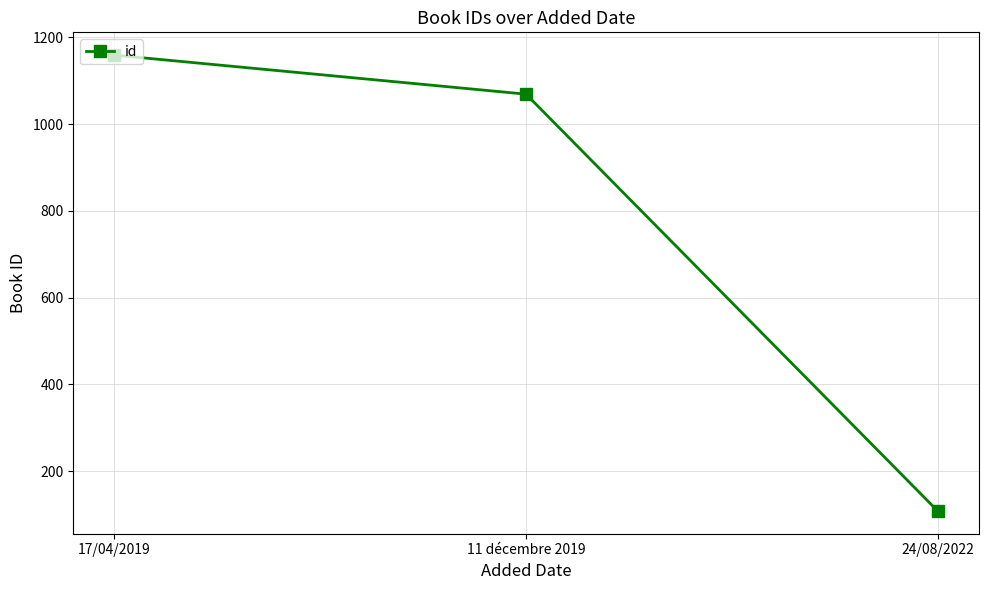

What is the smallest value displayed?

108